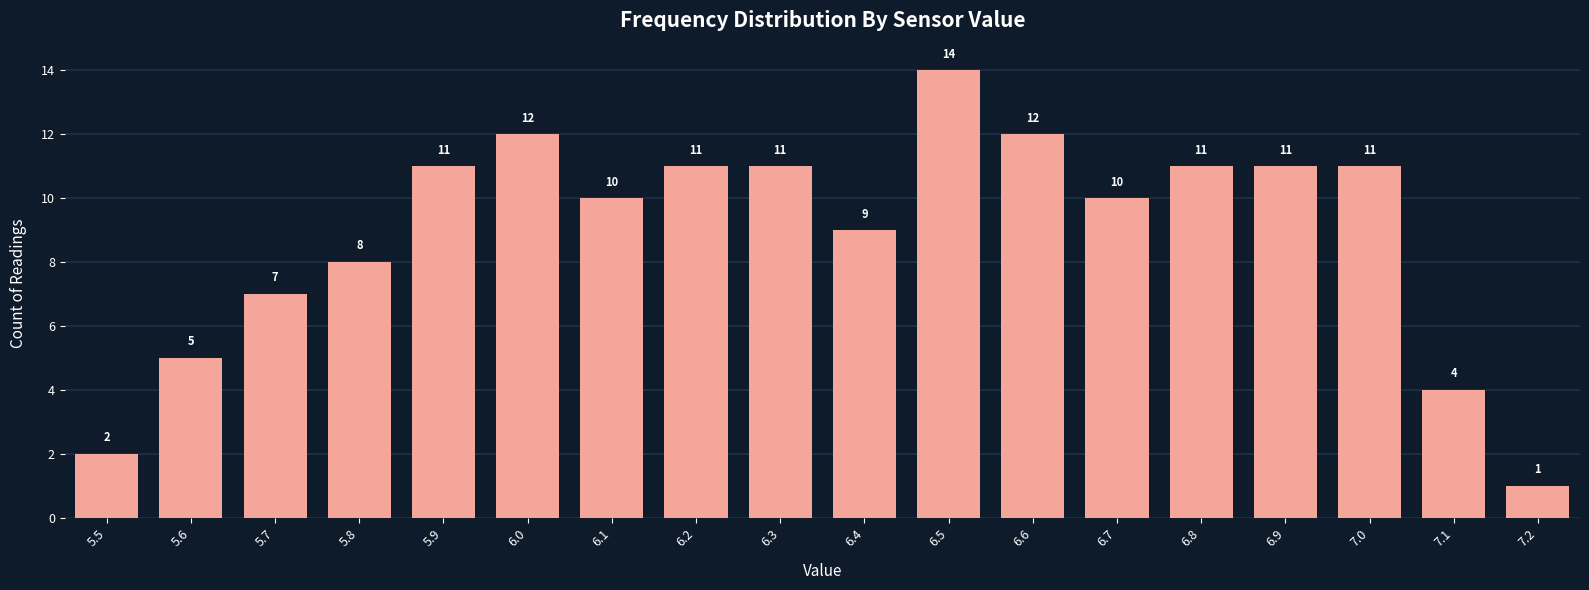

Reading right to left, list all the values displayed in this chart.

7.2=1	7.1=4	7.0=11	6.9=11	6.8=11	6.7=10	6.6=12	6.5=14	6.4=9	6.3=11	6.2=11	6.1=10	6.0=12	5.9=11	5.8=8	5.7=7	5.6=5	5.5=2